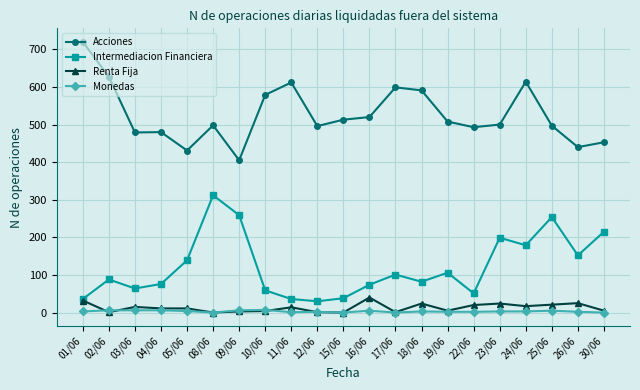

Which series has the largest total across all categories?

Acciones